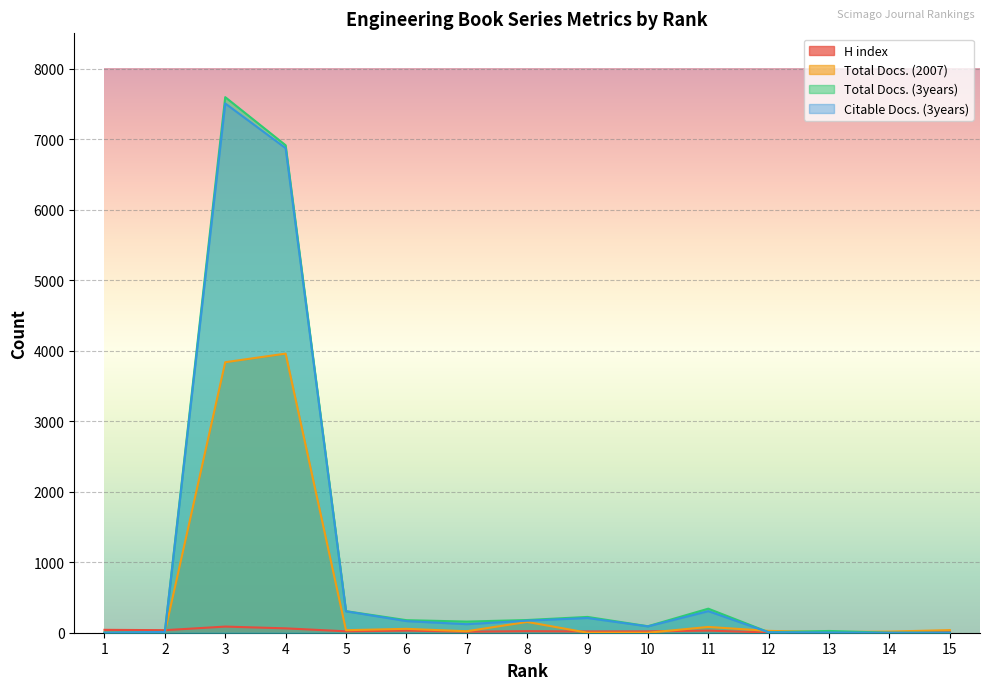

How many interior local valleys does the H index series have?

5